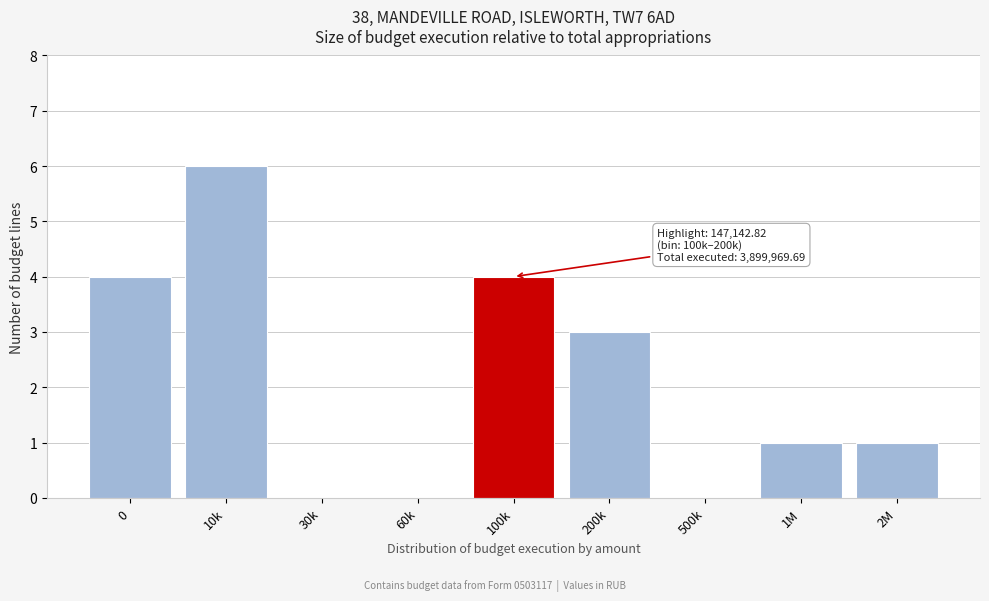

Reading right to left, transcribe all the data shown in this chart.

2M=1	1M=1	500k=0	200k=3	100k=4	60k=0	30k=0	10k=6	0=4